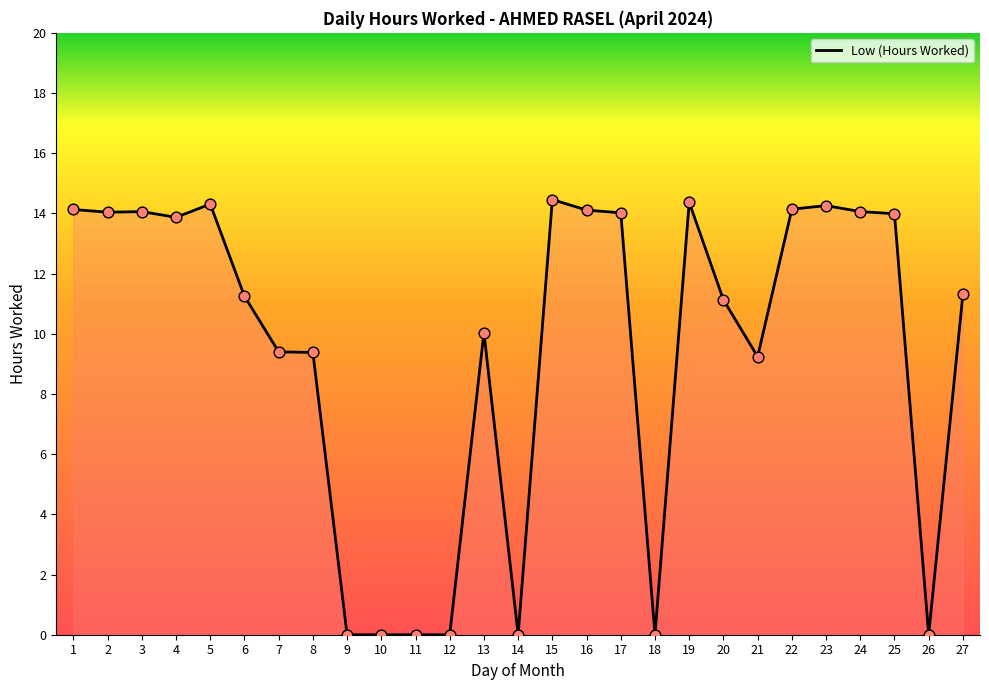

Approximately how many times larger is the value at 4 compared to 25?

1.0